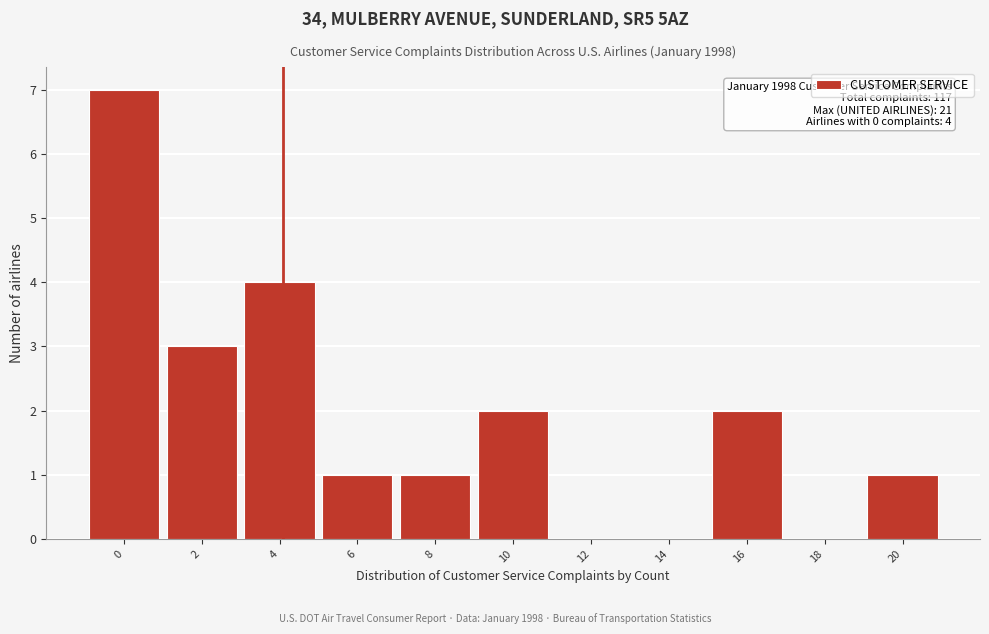

Reading right to left, list all the values displayed in this chart.

20=1	18=0	16=2	14=0	12=0	10=2	8=1	6=1	4=4	2=3	0=7